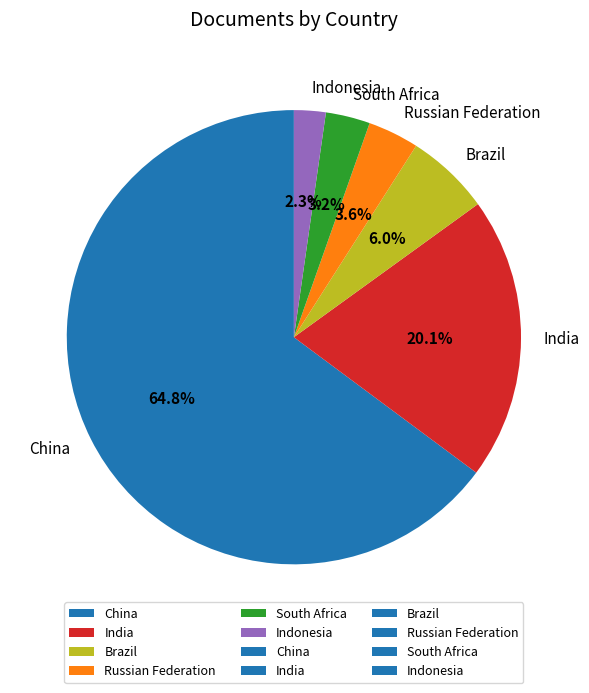

How much of the chart is everything except Russian Federation?

96.4%